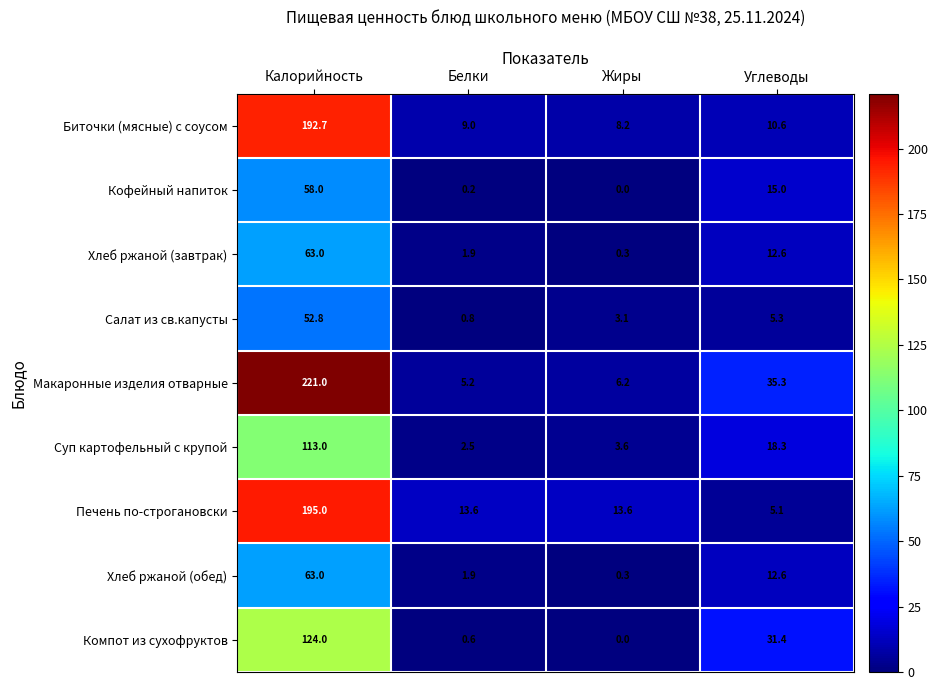

What is the total value across all series at Белки?

35.7